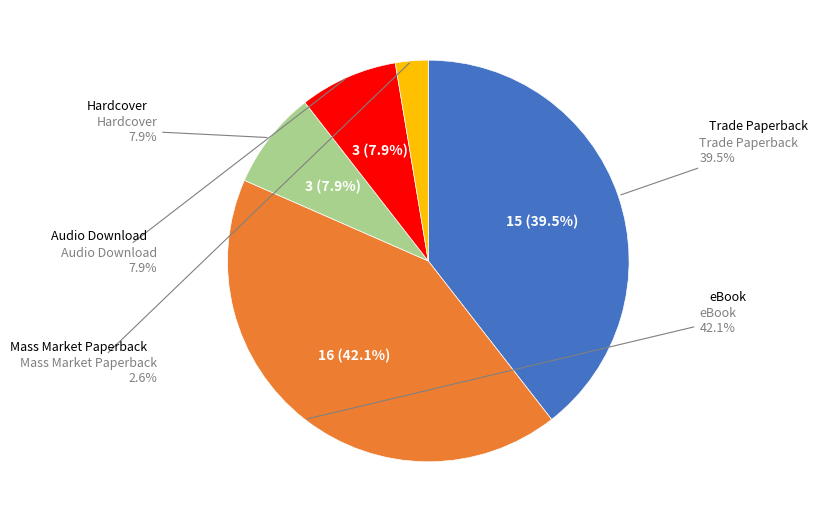

Rank the categories by value from highest to lowest.

eBook, Trade Paperback, Hardcover, Audio Download, Mass Market Paperback